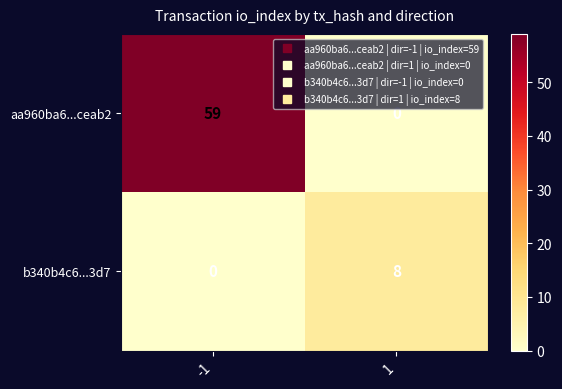

At which category does the chart reach its peak across all series?

-1